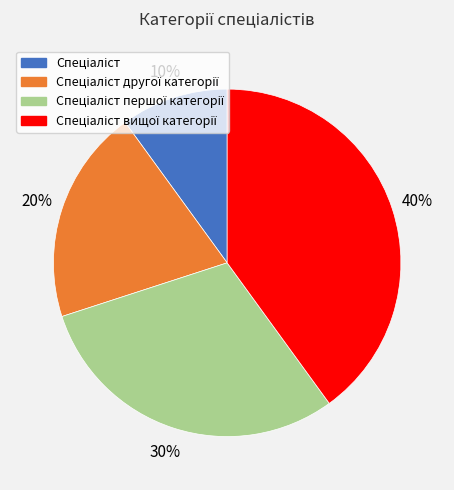

Does any single category account for the majority?

No